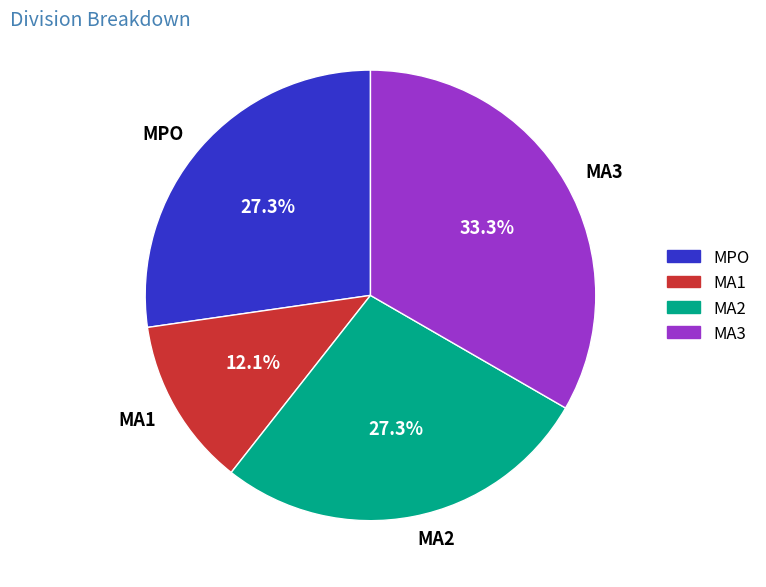

How many segments does this pie chart have?

4